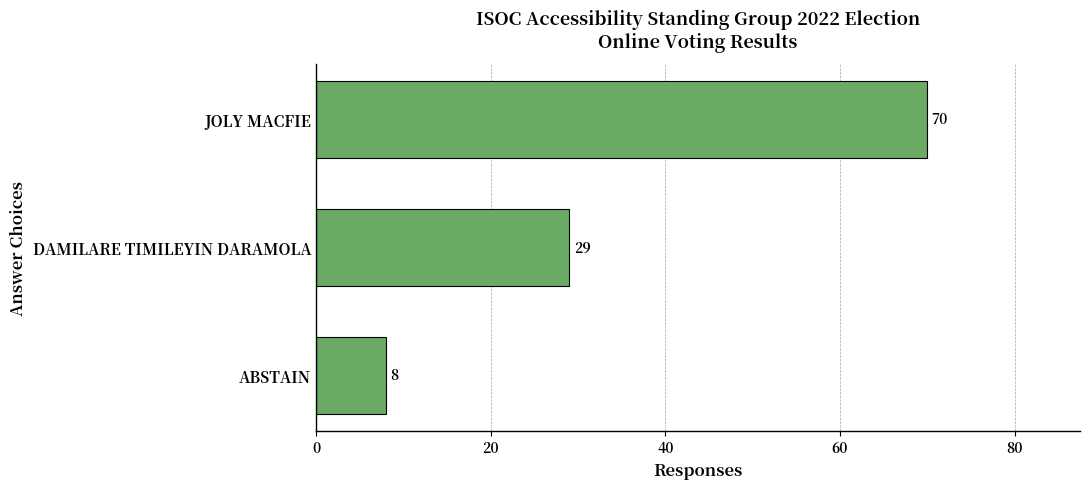

Reading bottom to top, extract all data points from this chart.

ABSTAIN=8	DAMILARE TIMILEYIN DARAMOLA=29	JOLY MACFIE=70